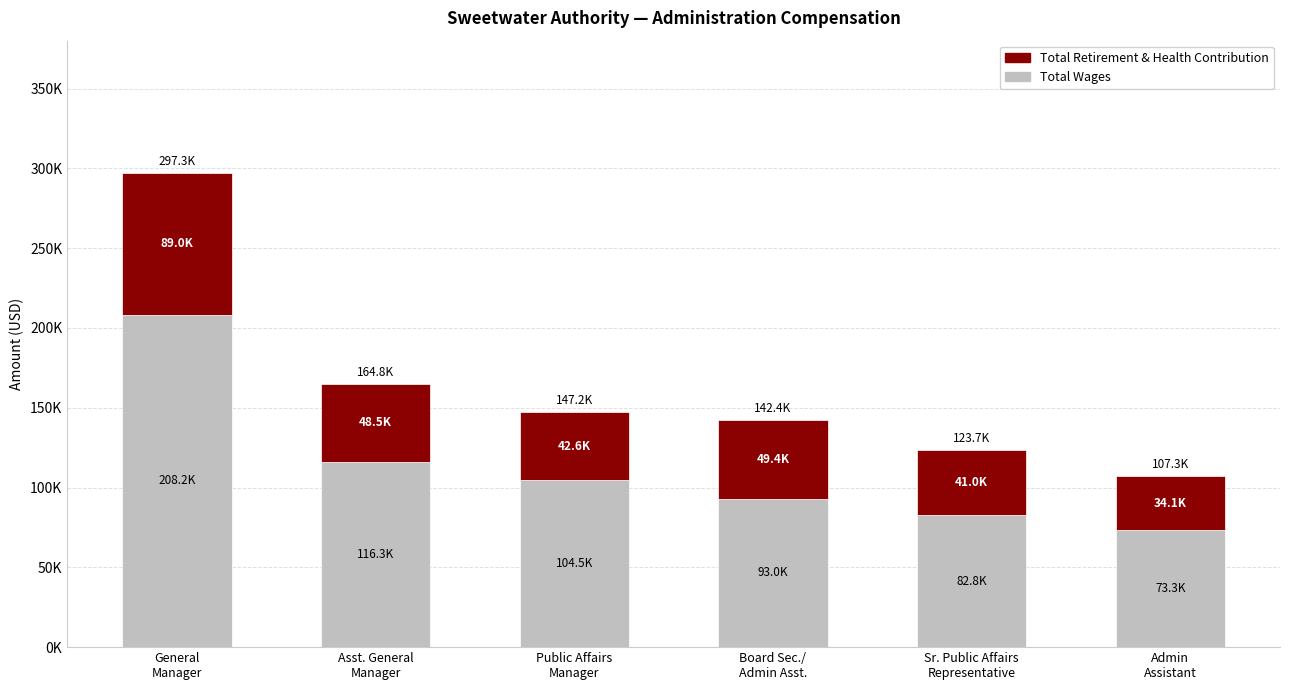

Does the chart contain any negative values?

No